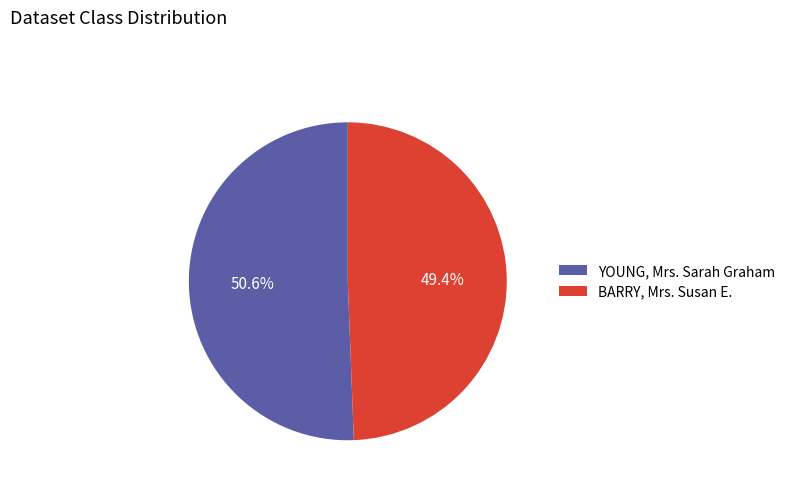

Is it true that YOUNG, Mrs. Sarah Graham is 51% of the pie?

True